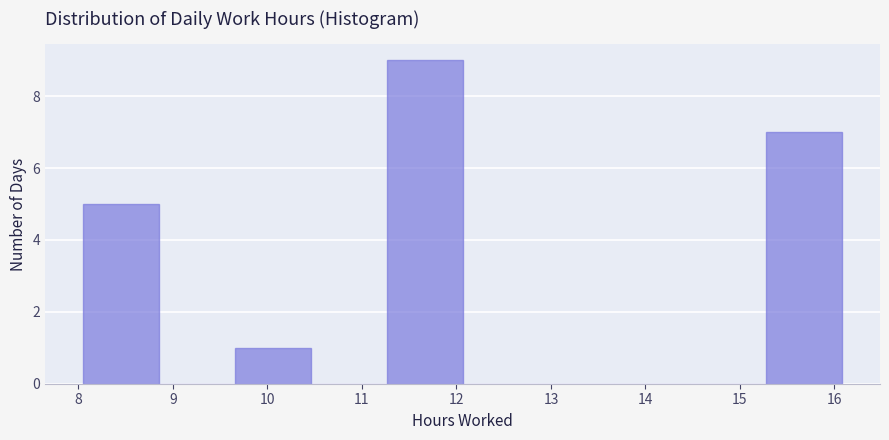

Reading left to right, list every bar in this chart as the range it spans on the x-axis followed by its height. Neither the bar edges nor the heights are printed on the chart, so give them approximately, as read against the axes.

8.1 to 8.9: 5
8.9 to 9.7: 0
9.7 to 10.5: 1
10.5 to 11.3: 0
11.3 to 12.1: 9
12.1 to 12.9: 0
12.9 to 13.7: 0
13.7 to 14.5: 0
14.5 to 15.3: 0
15.3 to 16.1: 7